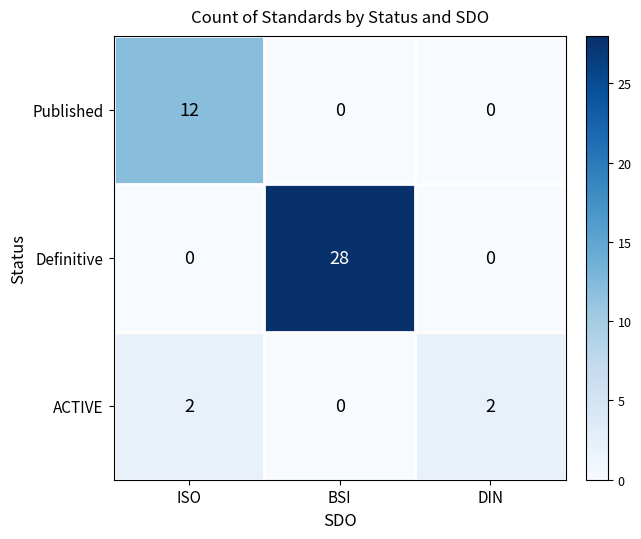

How many data points does each series have?

3